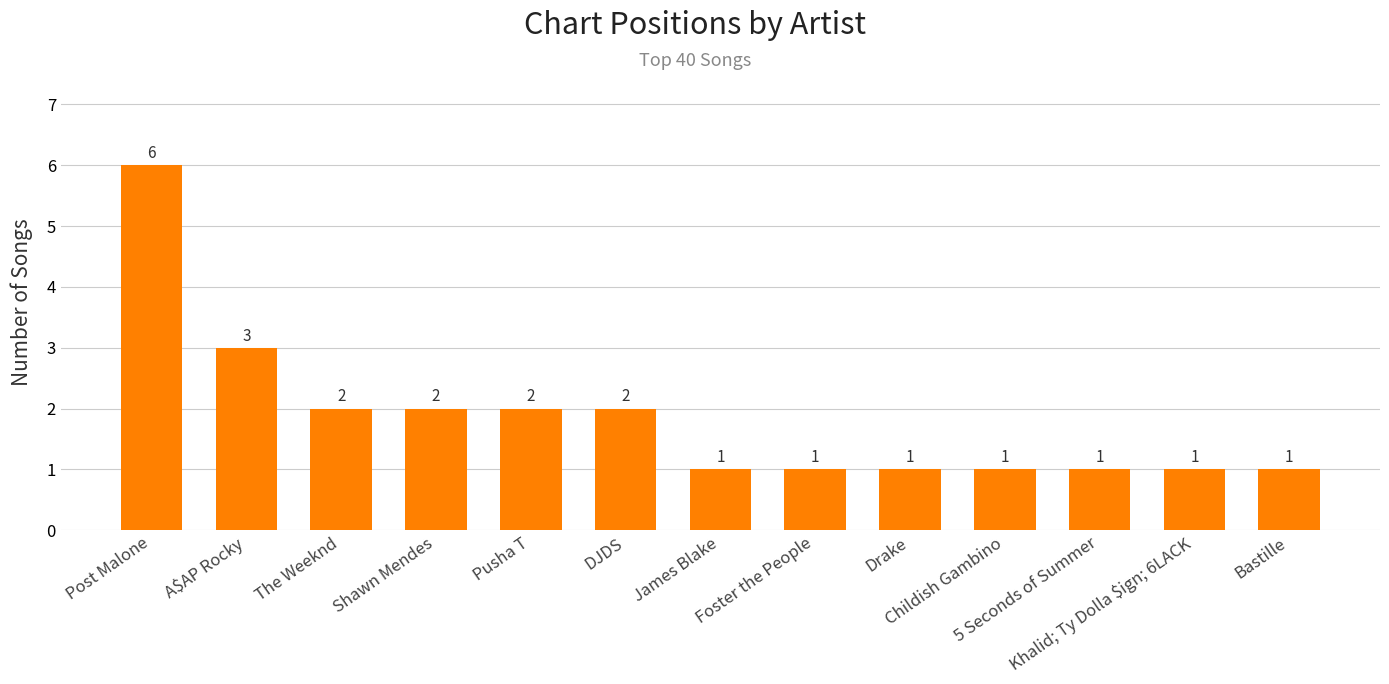

What is the greatest value displayed?

6